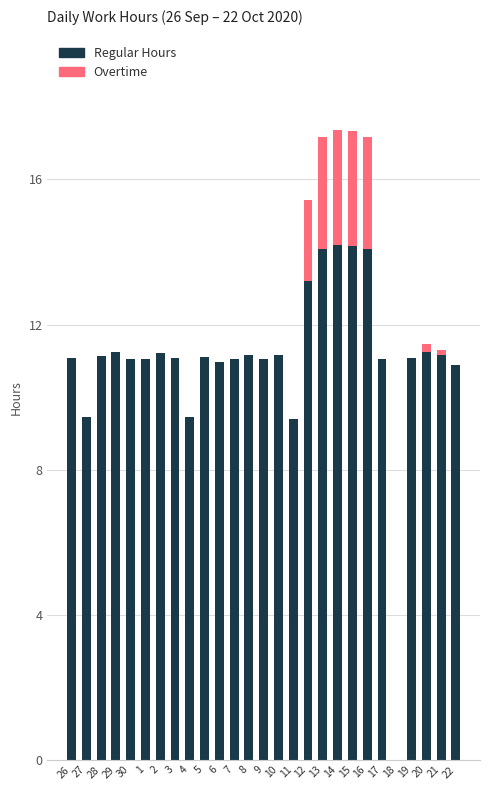

What is the total value across all series at 16?

17.2